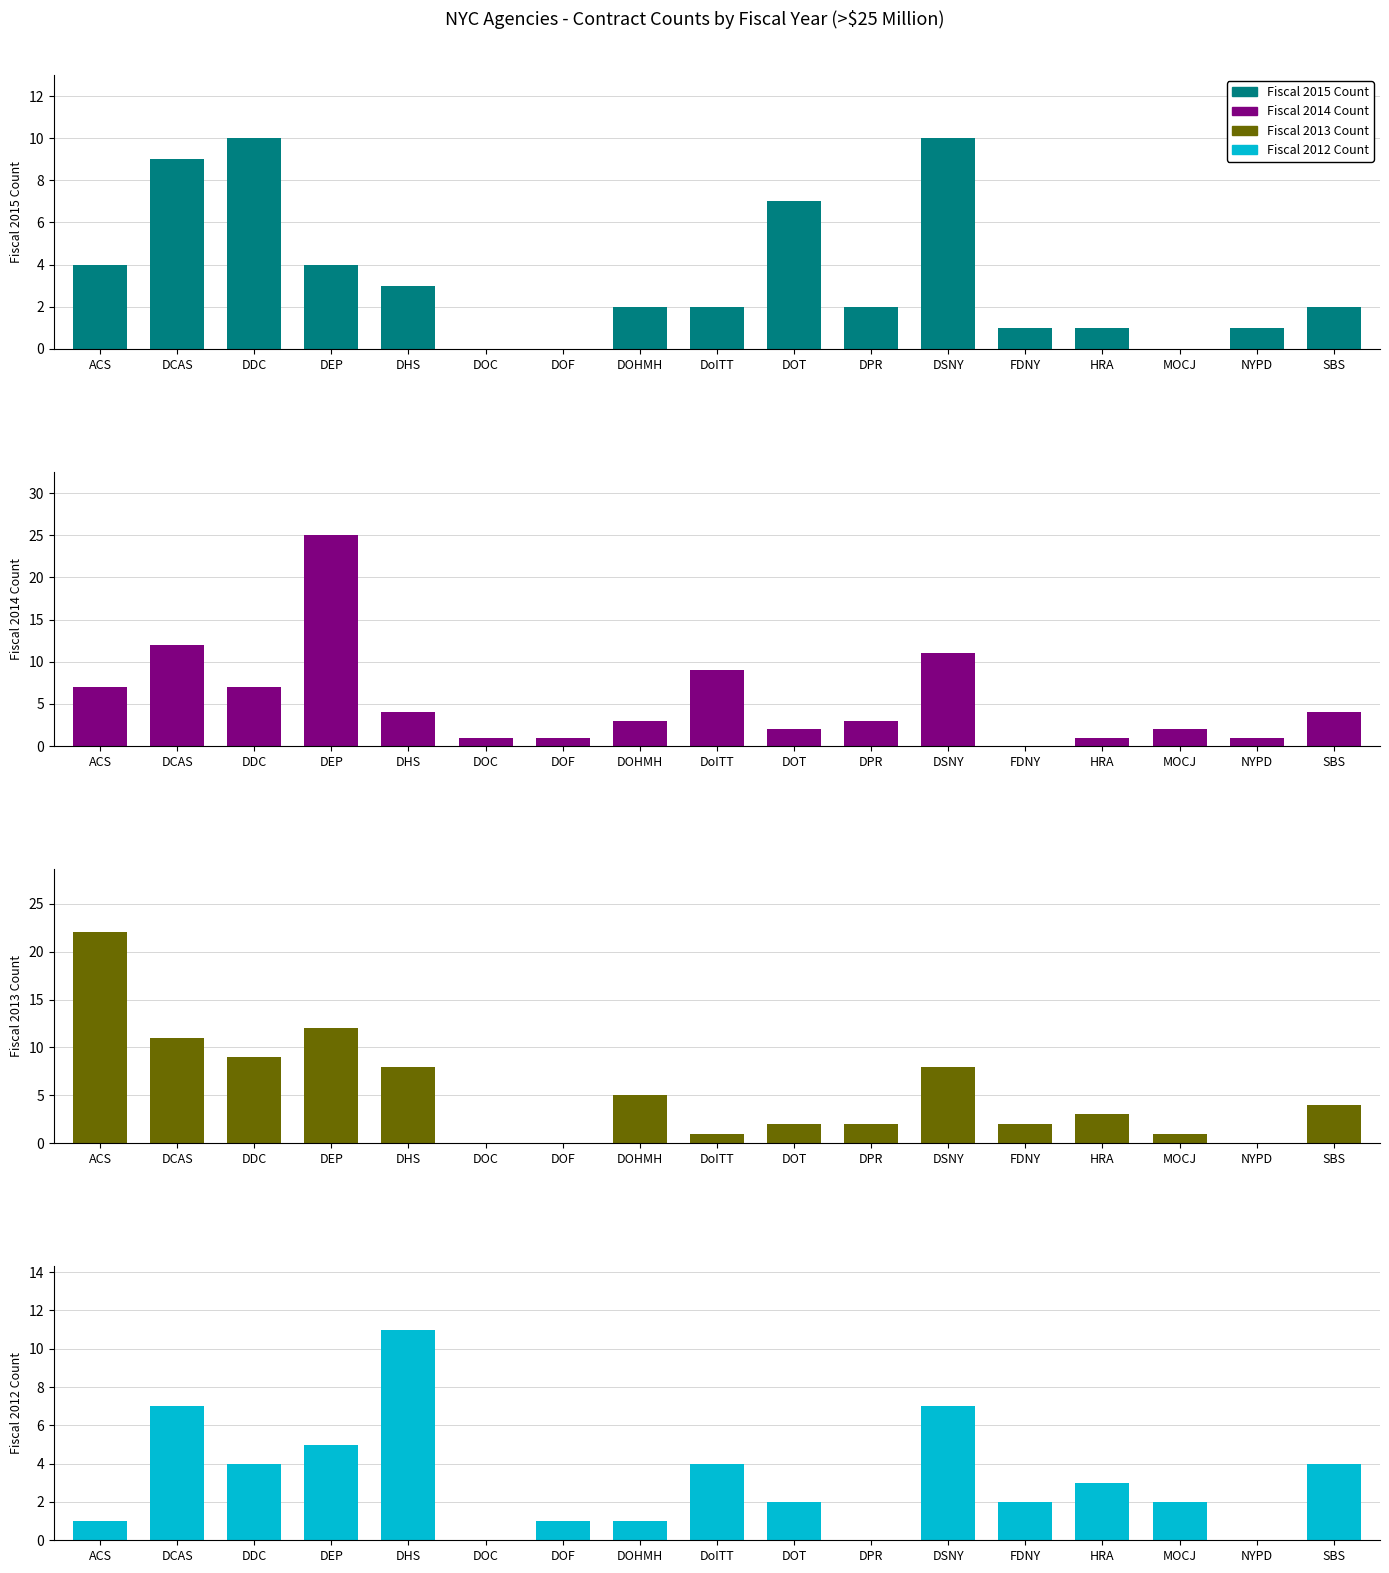

What are all the series names shown in the legend?

Fiscal 2015 Count, Fiscal 2014 Count, Fiscal 2013 Count, Fiscal 2012 Count